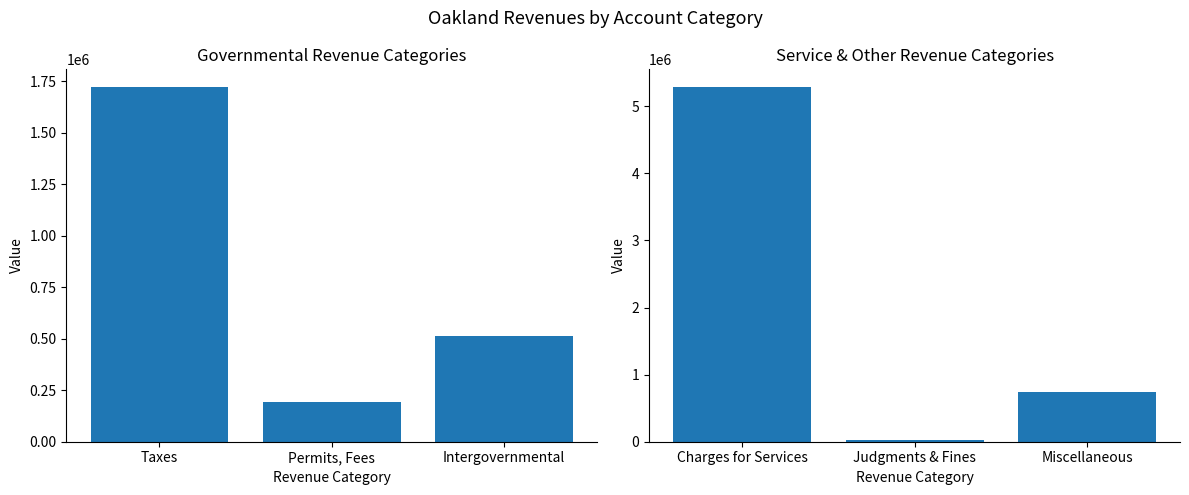

What is the smallest value displayed?

30178